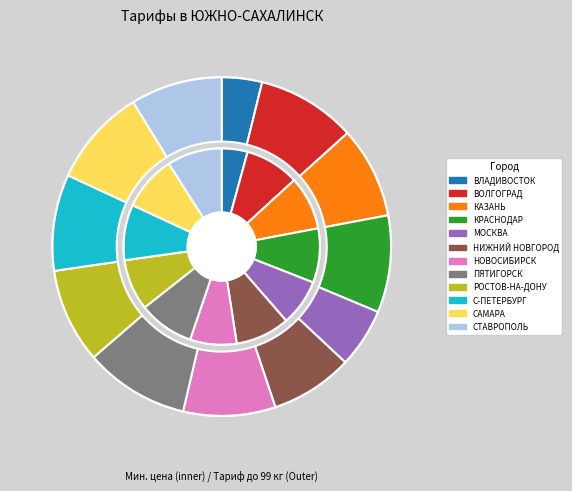

Which slice is the smallest?

ВЛАДИВОСТОК